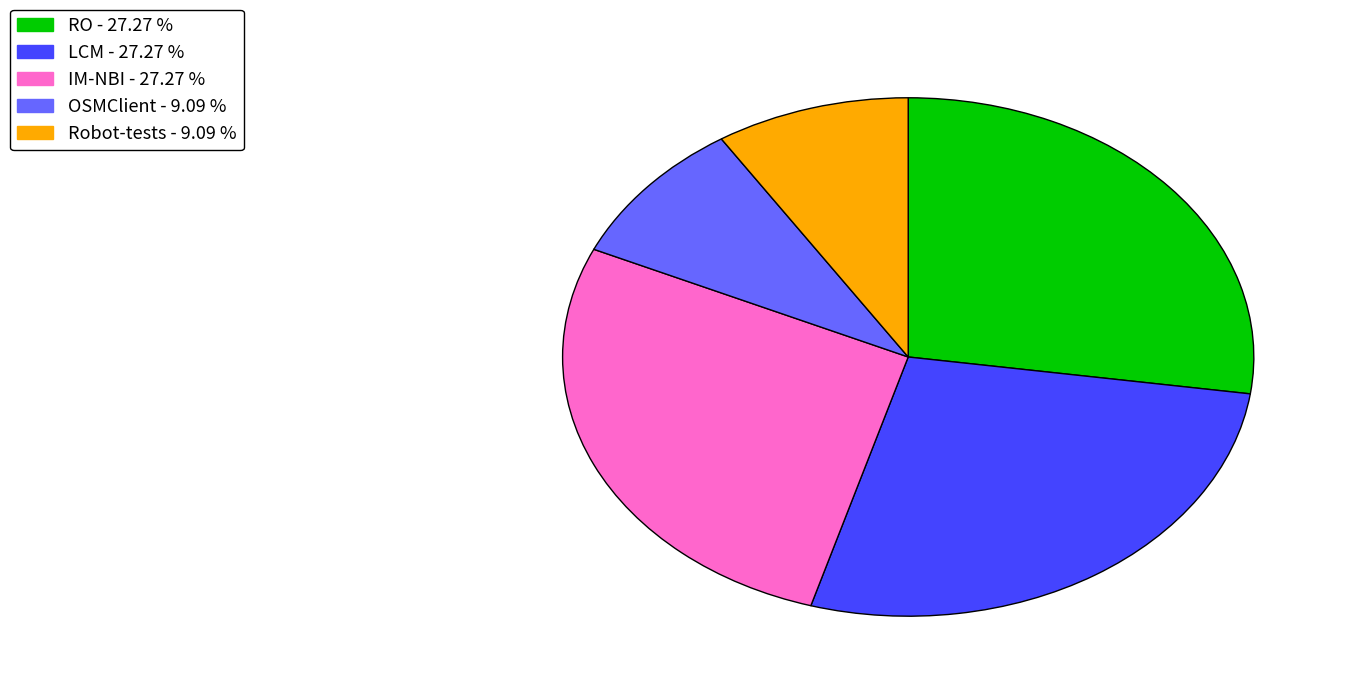

How many segments does this pie chart have?

5